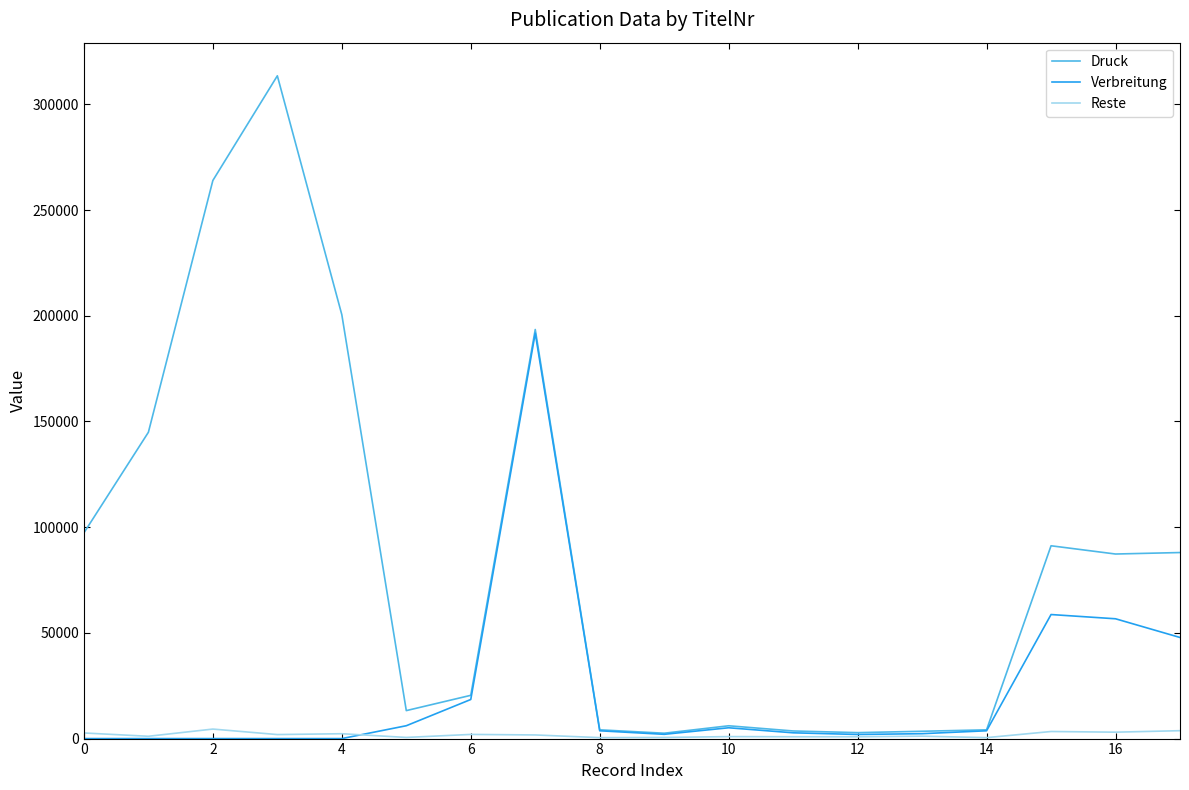

What is the highest value of the Verbreitung series?

191782